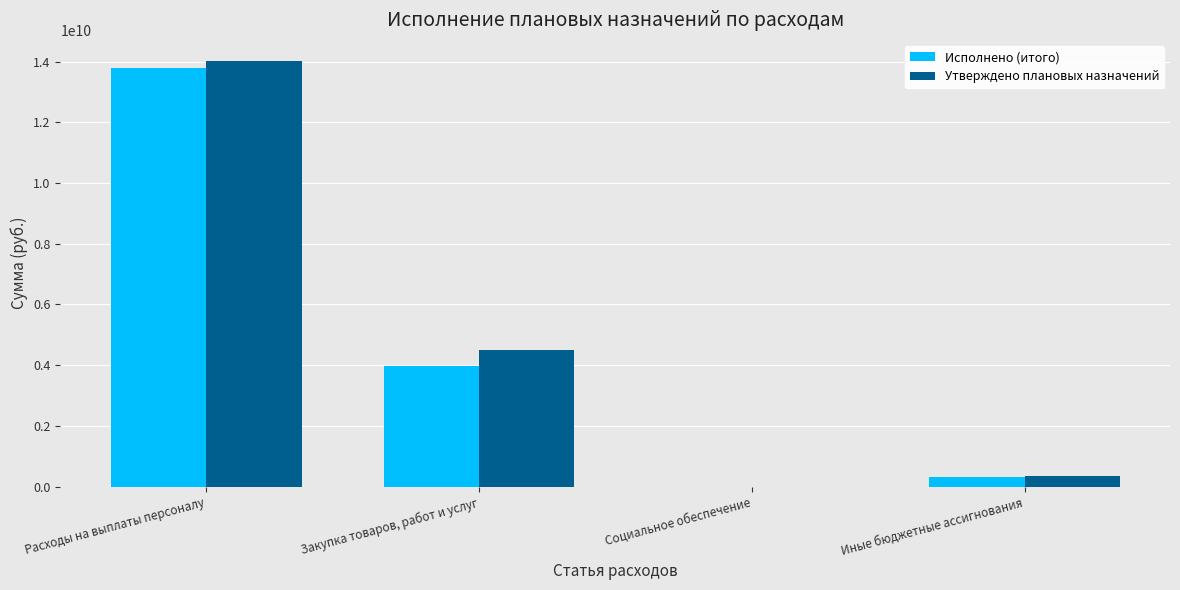

Count the number of data series in this chart.

2